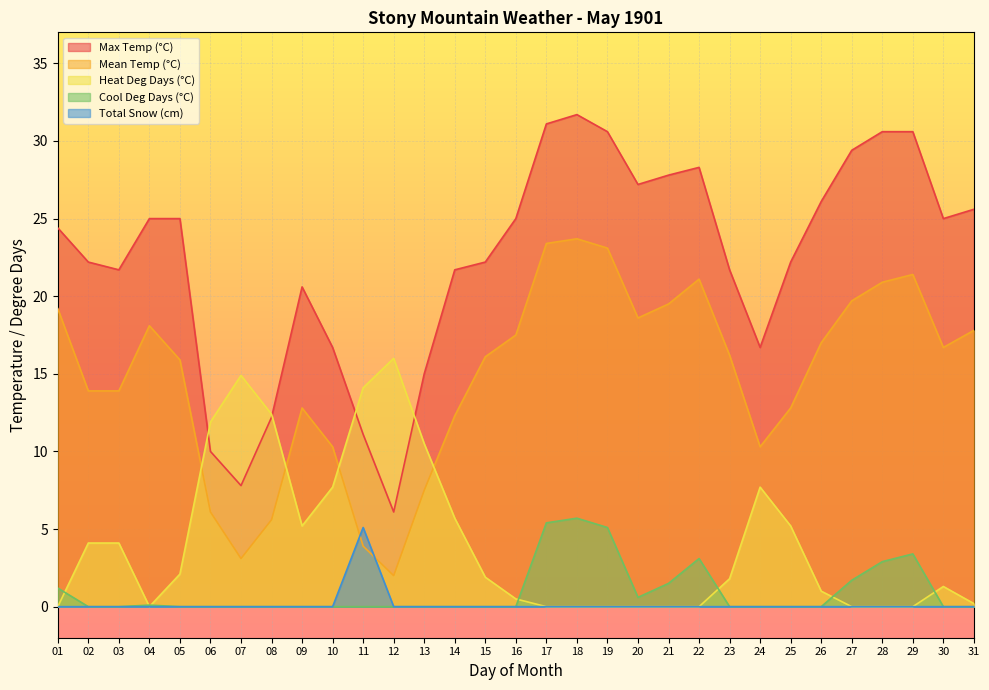

How many lines are shown in the chart?

5